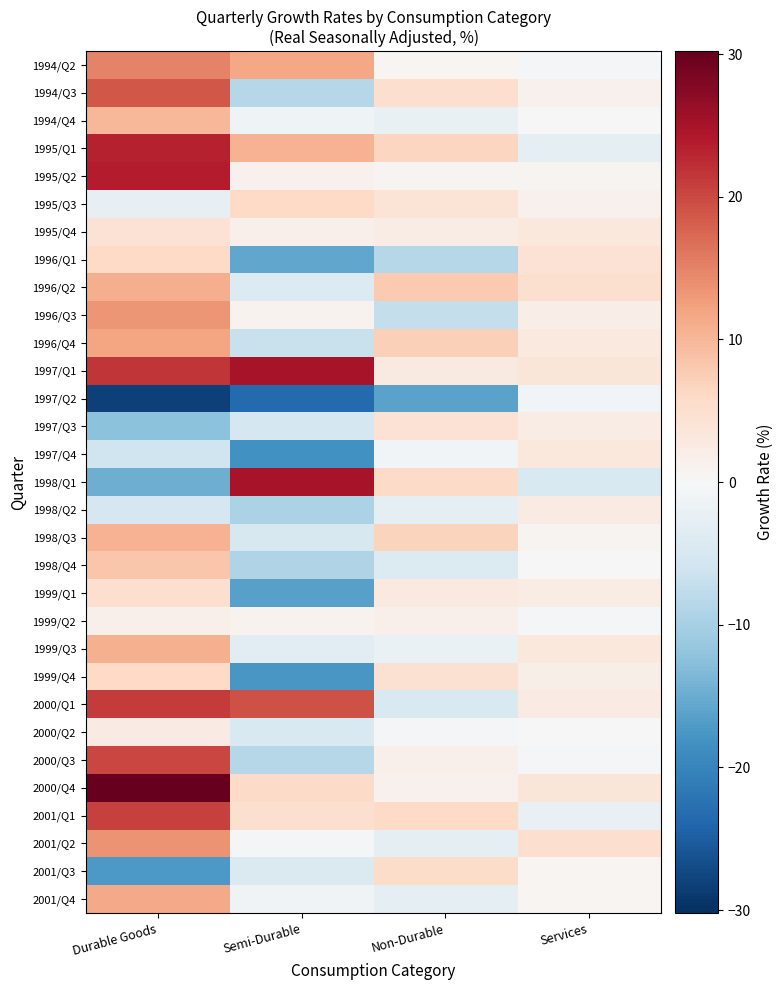

Rank the series at Non-Durable from highest to lowest value.

1996/Q2, 1996/Q4, 1998/Q3, 1995/Q1, 2001/Q1, 1998/Q1, 2001/Q3, 1994/Q3, 1999/Q4, 1997/Q3, 1995/Q3, 1999/Q1, 1997/Q1, 1995/Q4, 1999/Q2, 2000/Q3, 2000/Q4, 1995/Q2, 1994/Q2, 2000/Q2, 1997/Q4, 1999/Q3, 1994/Q4, 1998/Q2, 2001/Q2, 2001/Q4, 1998/Q4, 2000/Q1, 1996/Q3, 1996/Q1, 1997/Q2